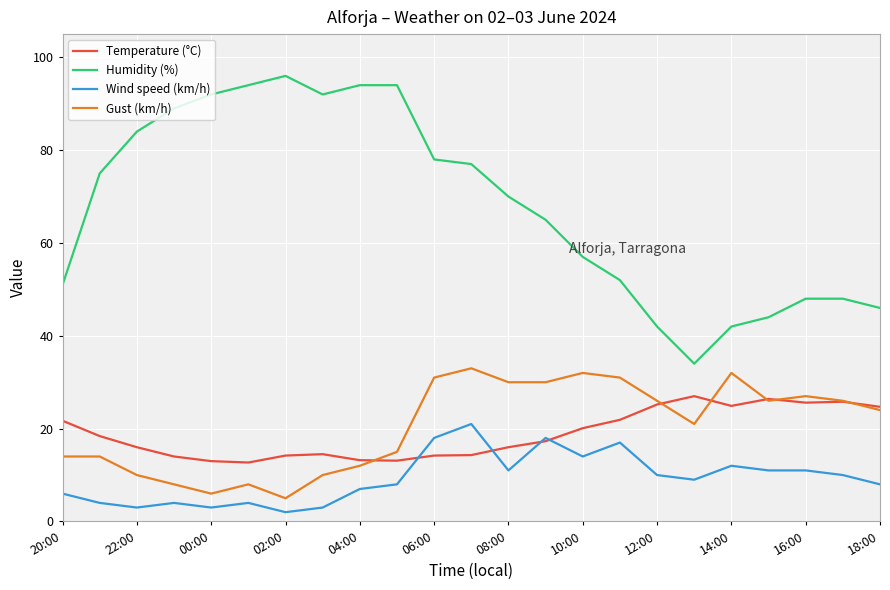

What are all the series names shown in the legend?

Temperature (°C), Humidity (%), Wind speed (km/h), Gust (km/h)